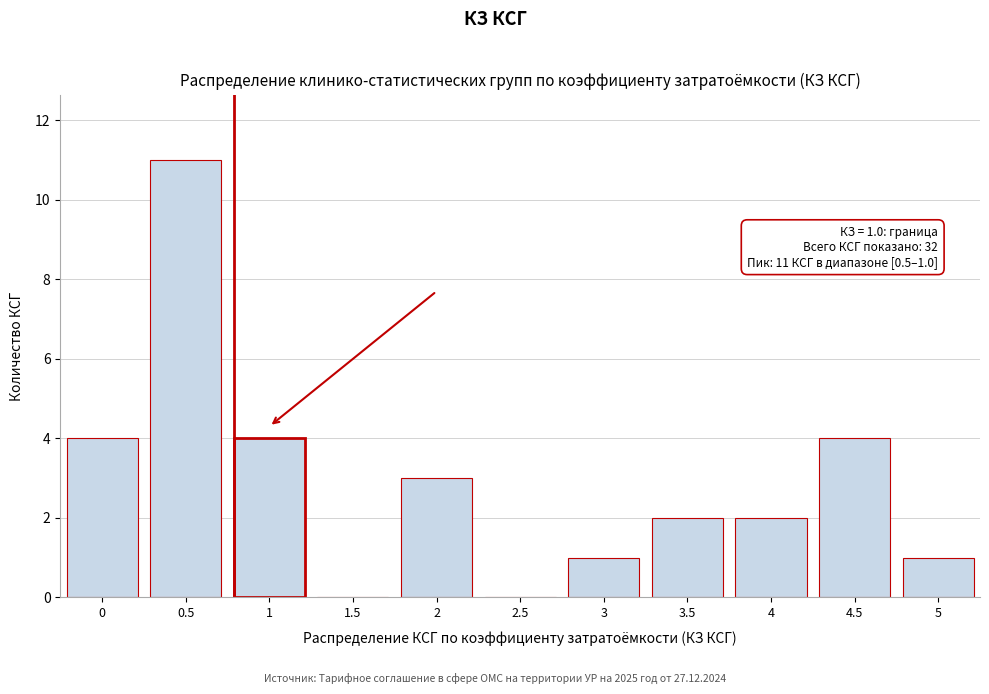

Reading left to right, extract all data points from this chart.

0=4	0.5=11	1=4	1.5=0	2=3	2.5=0	3=1	3.5=2	4=2	4.5=4	5=1